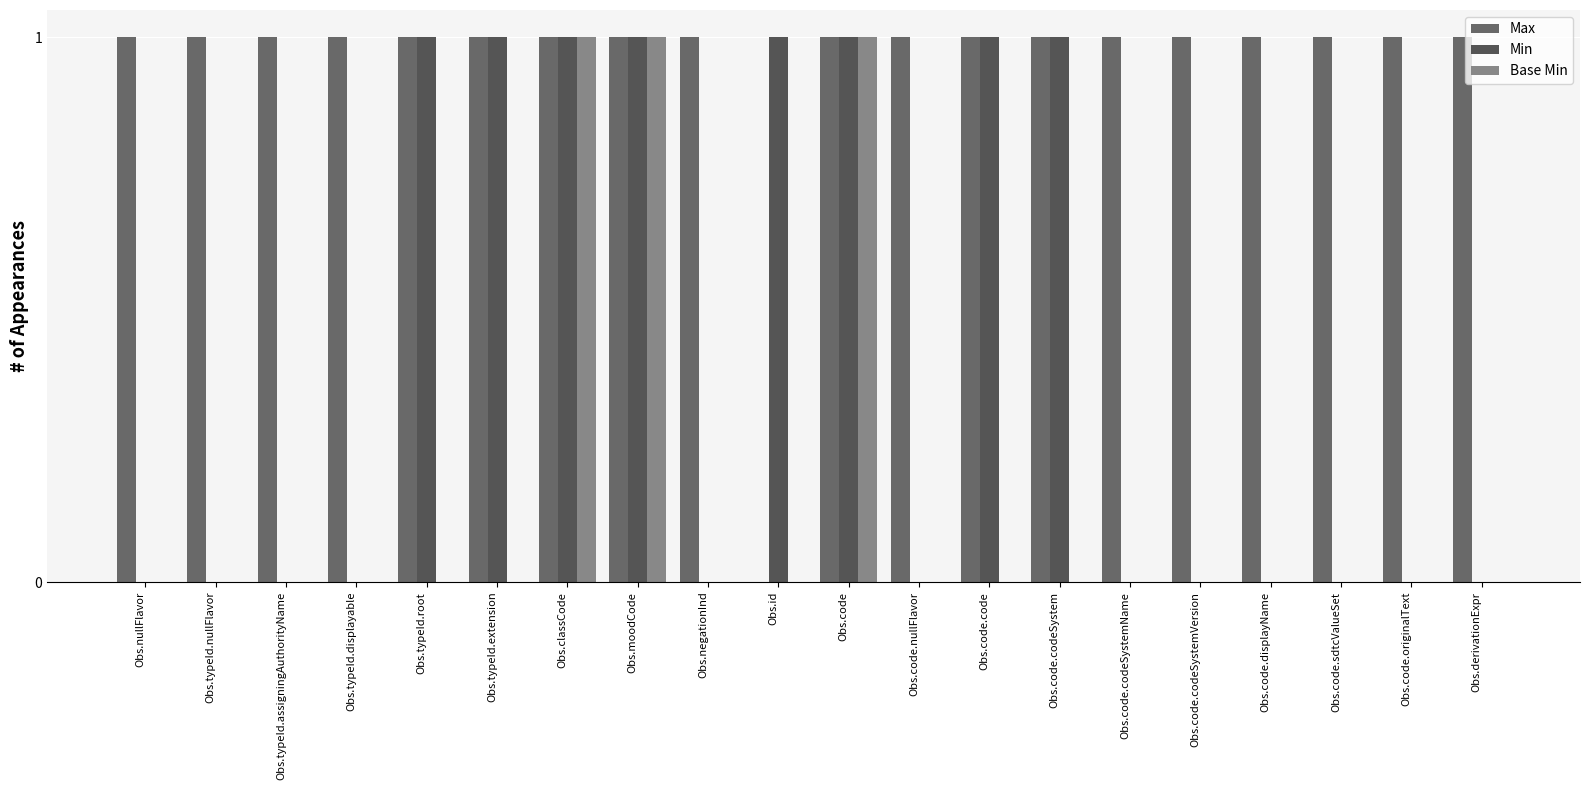

Which category has the highest value across all series?

Obs.nullFlavor